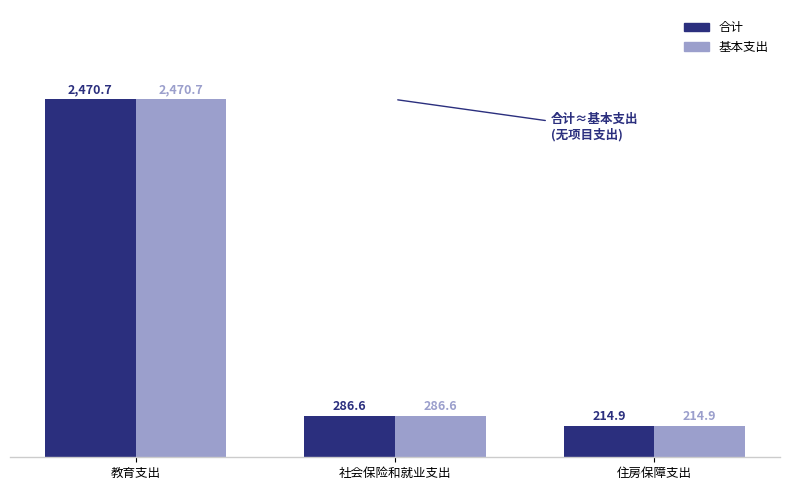

Rank the categories by 合计 value from highest to lowest.

教育支出, 社会保险和就业支出, 住房保障支出